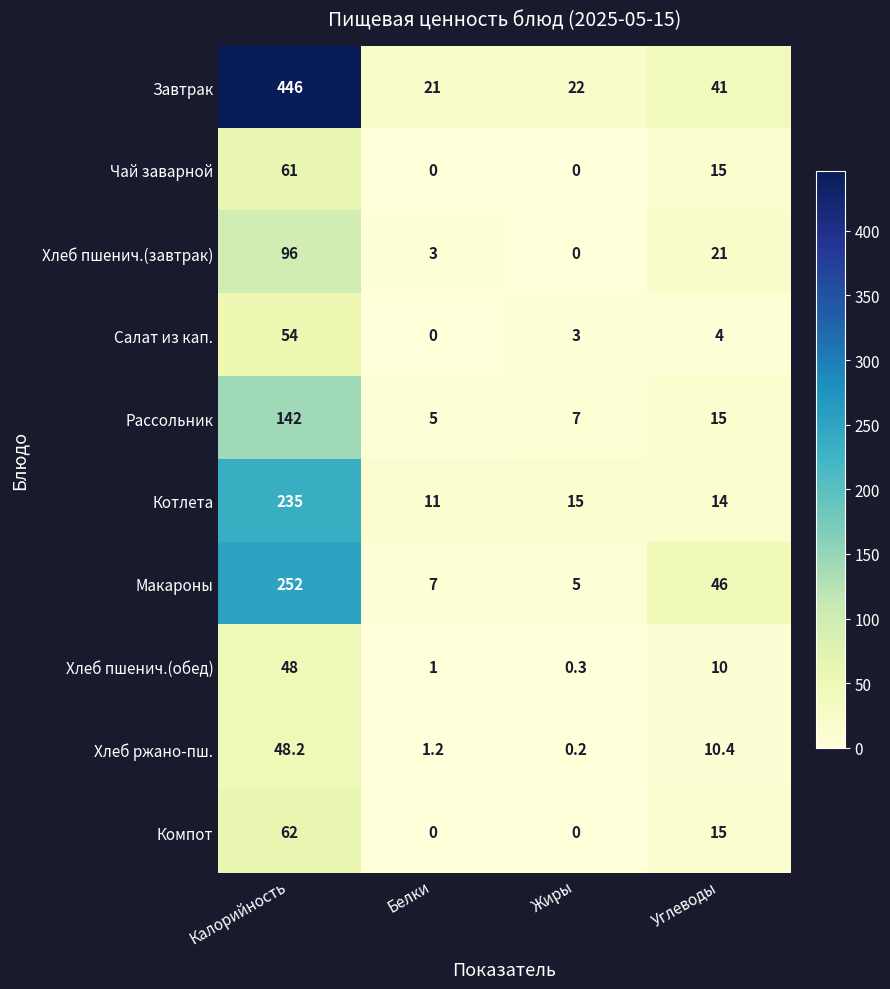

True or false: Хлеб ржано-пш. has a value of 10.4 at Углеводы.

True